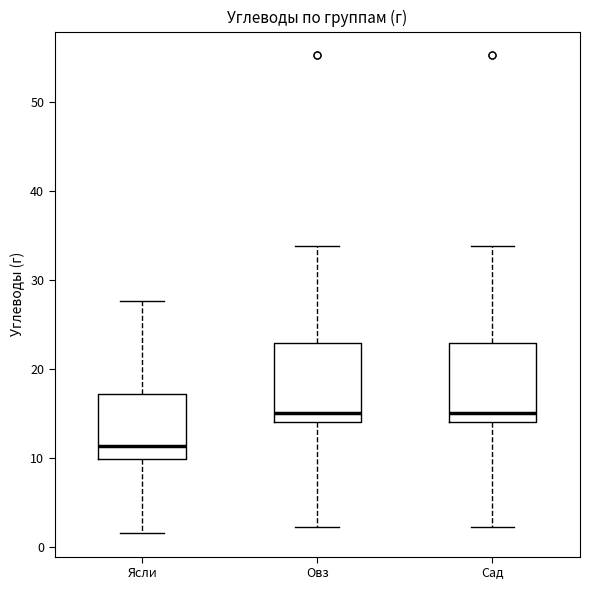

Reading left to right, transcribe this box plot: for each box, give where its median line is, the range the box spans, and where its two whiskers end, as read against the y-axis. The values are not printed on the chart, so give them approximately, as read against the axis.

Ясли: median 11, box 10 to 17, whiskers 2 to 28
Овз: median 15, box 14 to 23, whiskers 2 to 34
Сад: median 15, box 14 to 23, whiskers 2 to 34